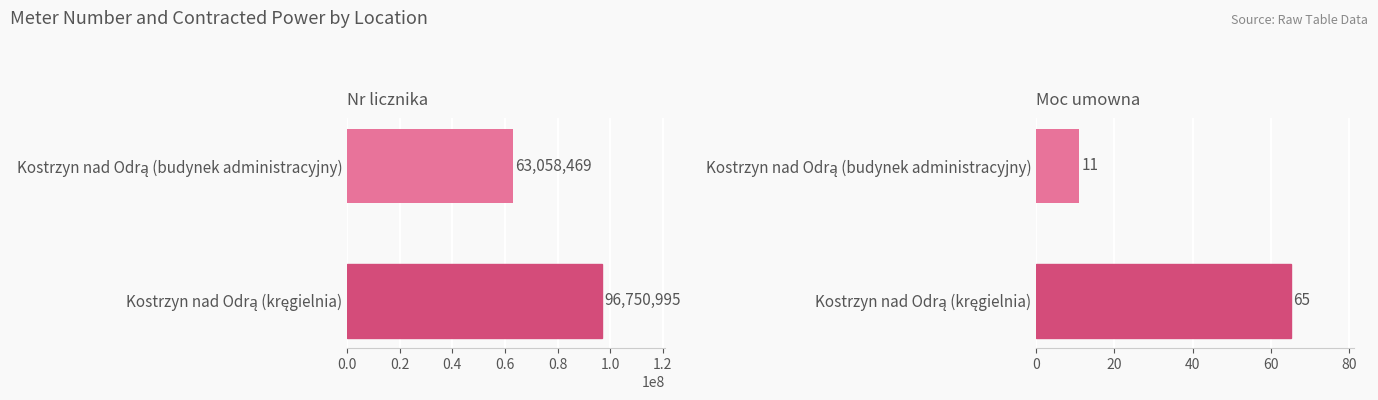

Between Kostrzyn nad Odrą (budynek administracyjny) and Kostrzyn nad Odrą (kręgielnia), which series saw the biggest shift?

Nr licznika